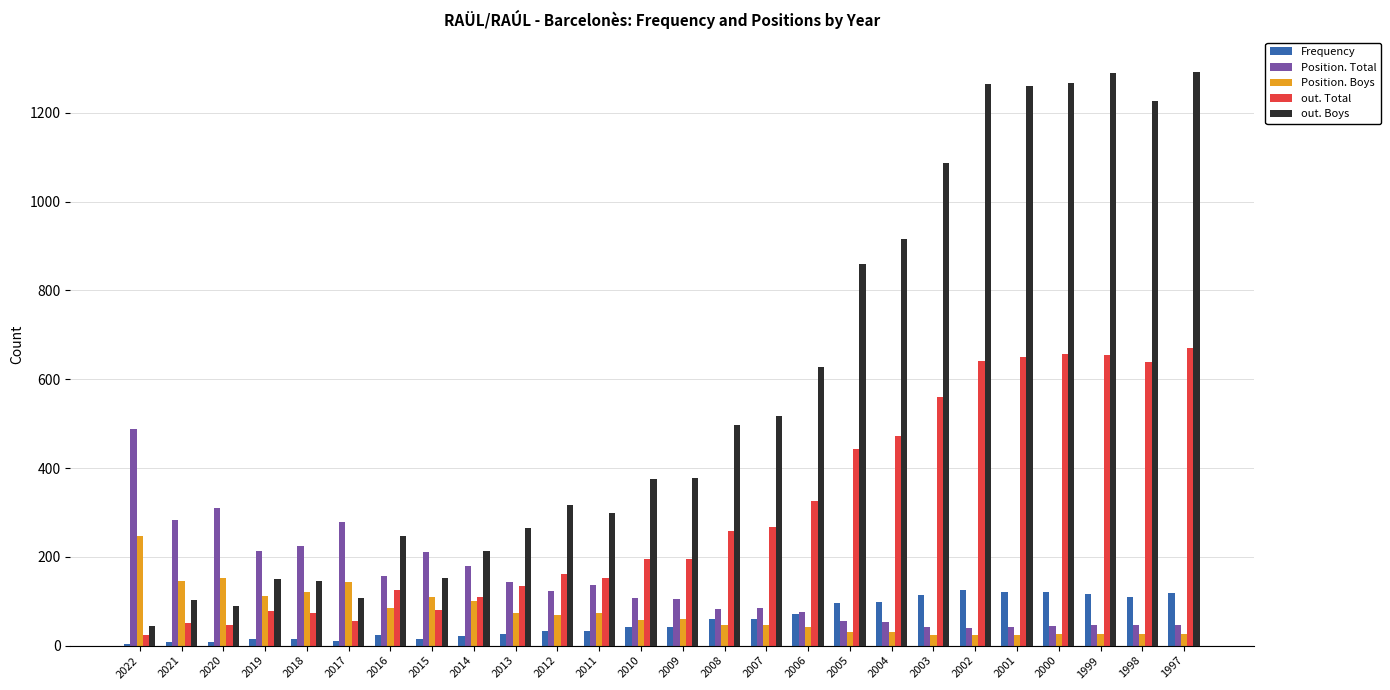

The Frequency series shows 43 at 2009. True or false?

True